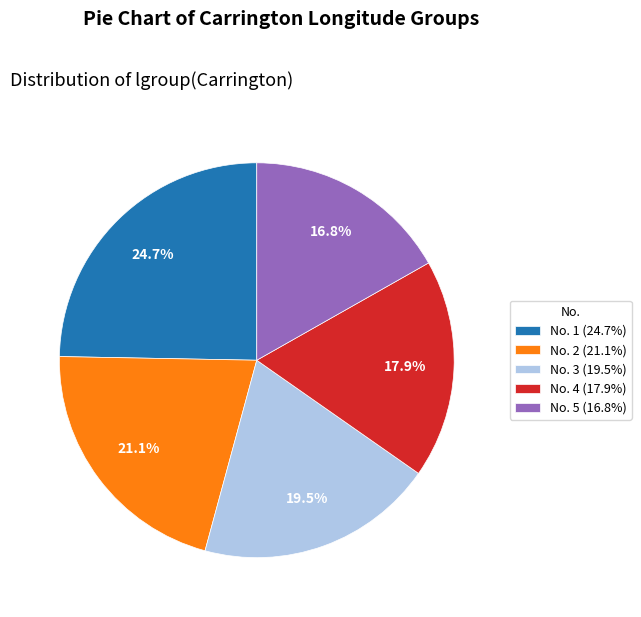

Do No. 1 (24.7%) and No. 4 (17.9%) together represent more than half of the pie?

No